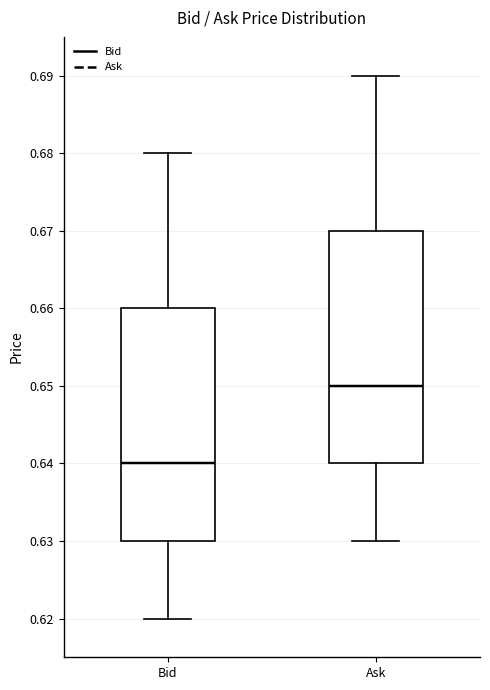

Which box has the highest median line?

Ask